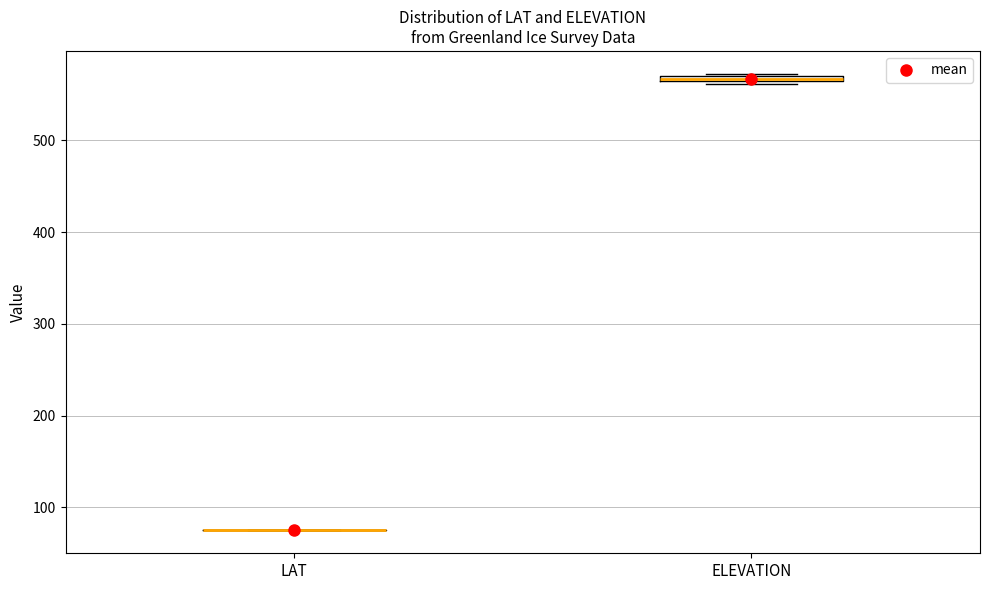

Where is the lower edge of the box for ELEVATION on the y-axis? The values are not printed on the chart, so give them approximately, as read against the axis.

560